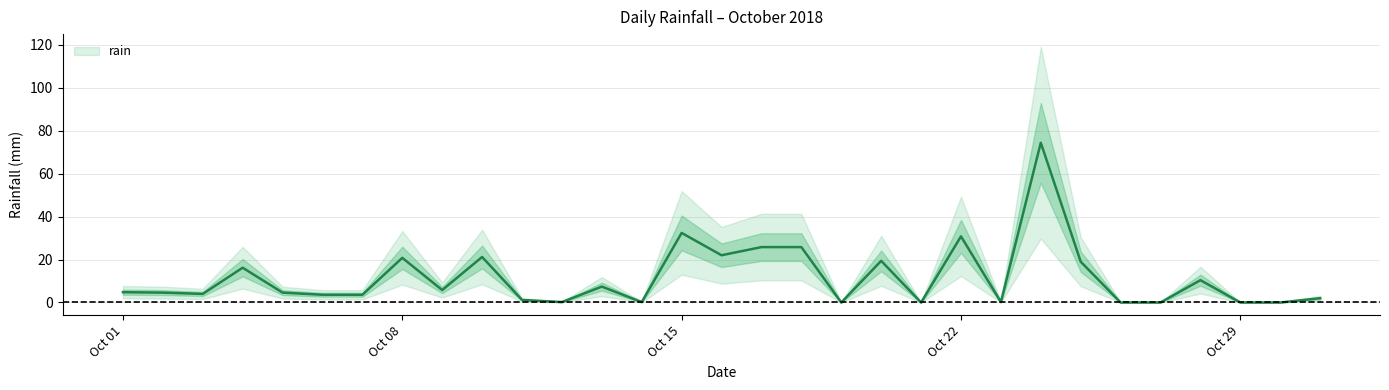

Which category has the lowest value across all series?

2018-10-19